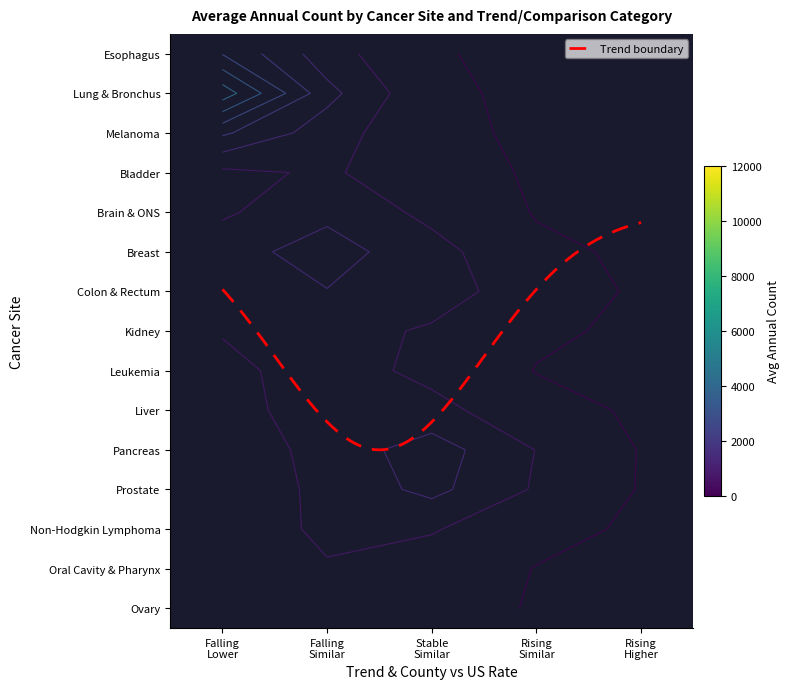

Count the number of categories in the chart.

5